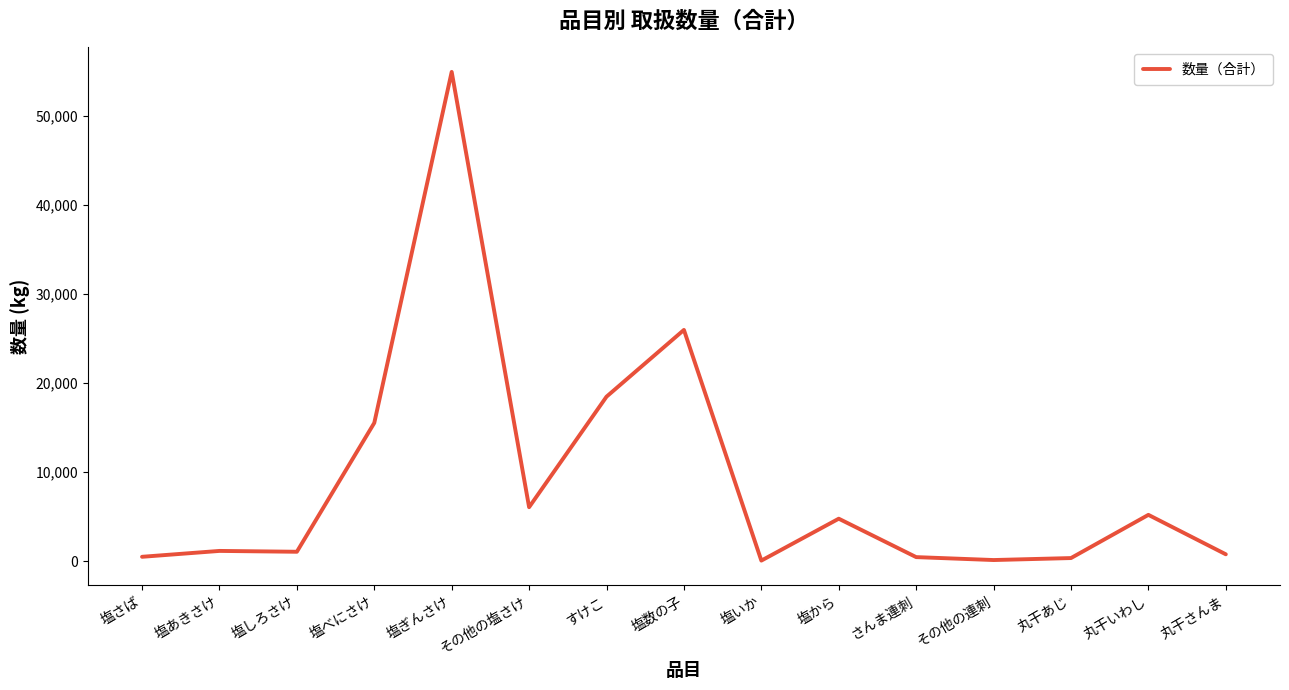

The chart shows a value of 334 at 丸干あじ. True or false?

True